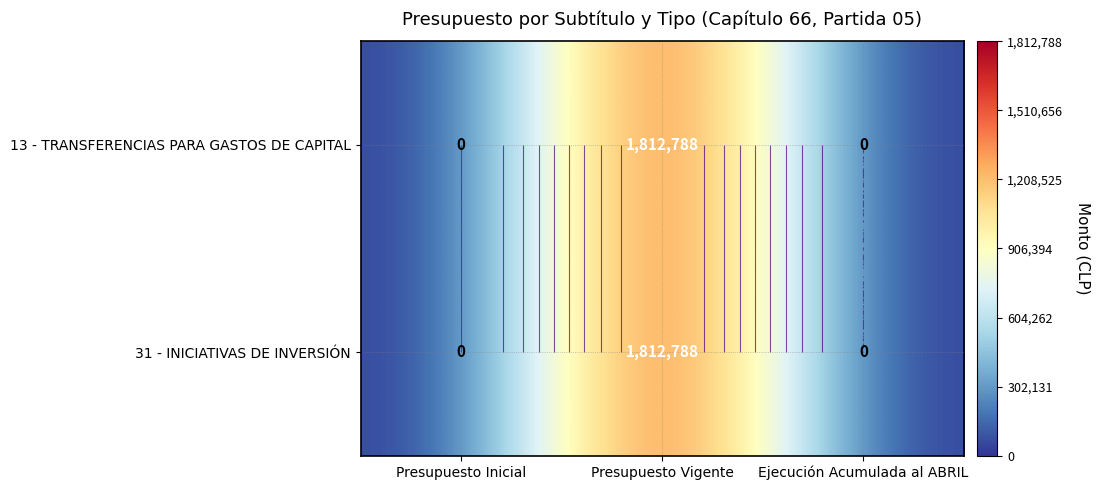

Which series has the largest total across all categories?

13 - TRANSFERENCIAS PARA GASTOS DE CAPITAL